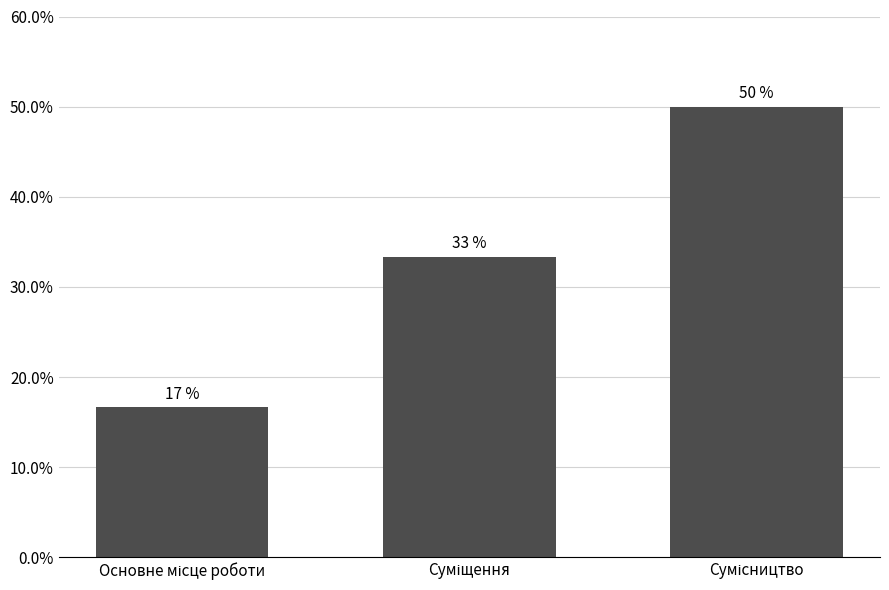

How many bars are there in total?

3